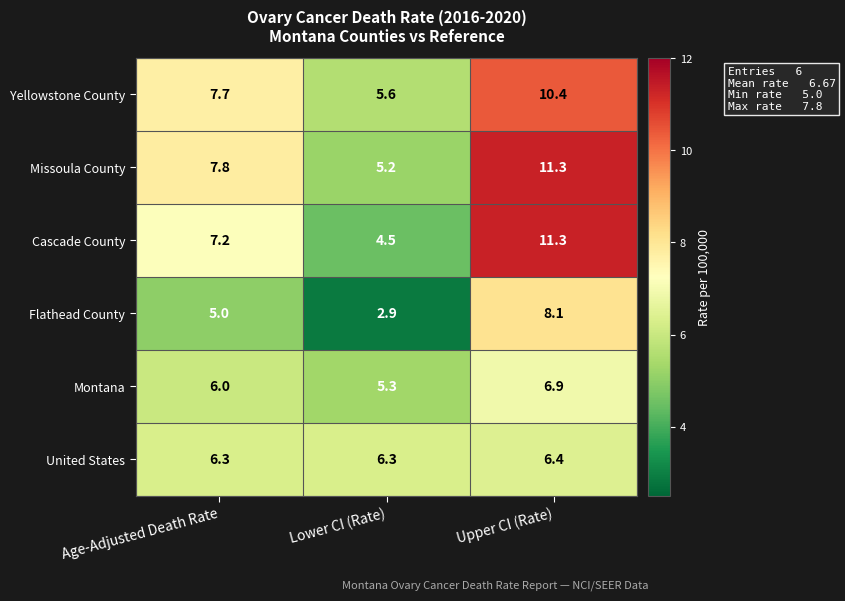

Which series has the largest total across all categories?

Missoula County